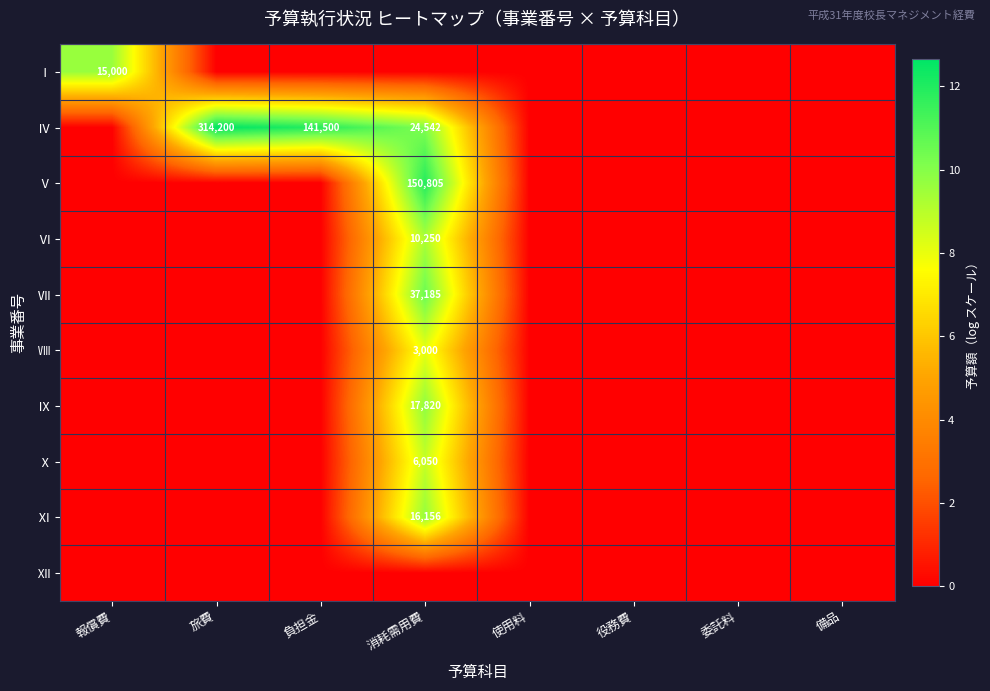

What is the sum of the Ⅳ values at 負担金 and 旅費?

455700